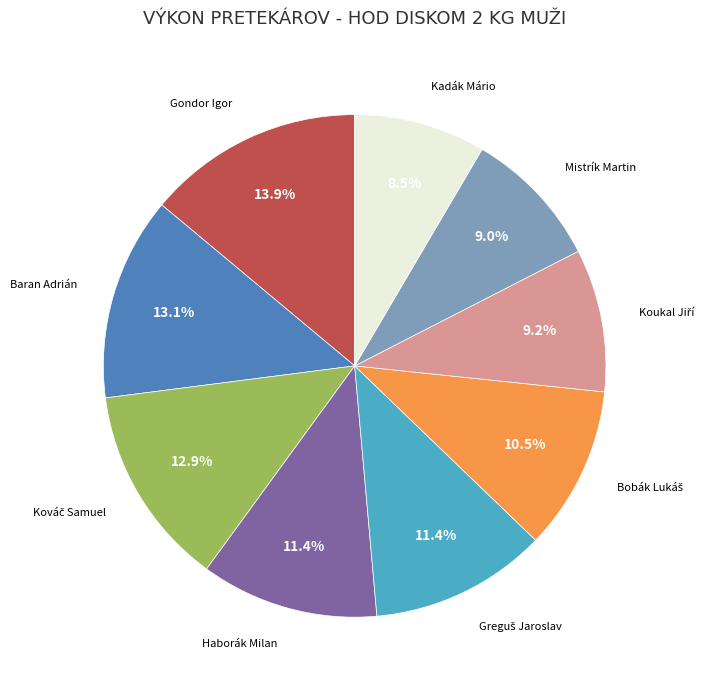

Does any single category account for the majority?

No